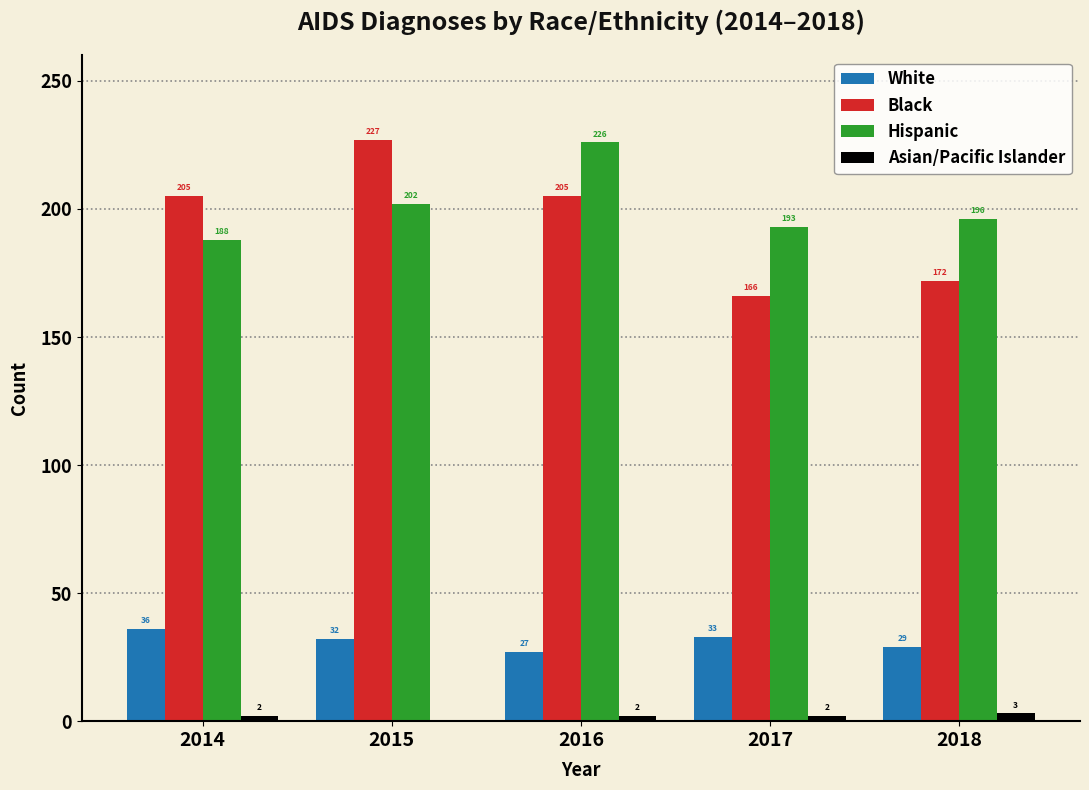

Reading right to left, what are all the values shown in this chart?

White: 2018=29	2017=33	2016=27	2015=32	2014=36
Black: 2018=172	2017=166	2016=205	2015=227	2014=205
Hispanic: 2018=196	2017=193	2016=226	2015=202	2014=188
Asian/Pacific Islander: 2018=3	2017=2	2016=2	2015=0	2014=2